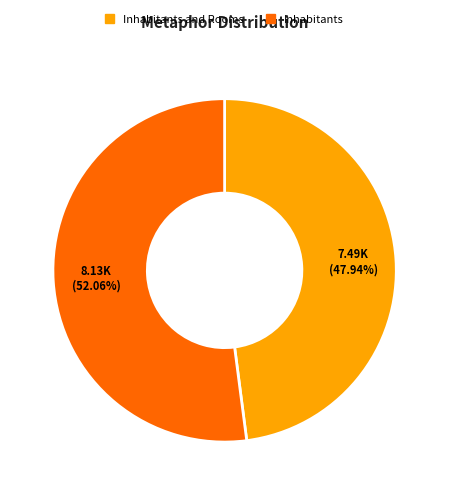

To the nearest percent, what is the combined percentage of Inhabitants and Inhabitants and Rooms?

100%